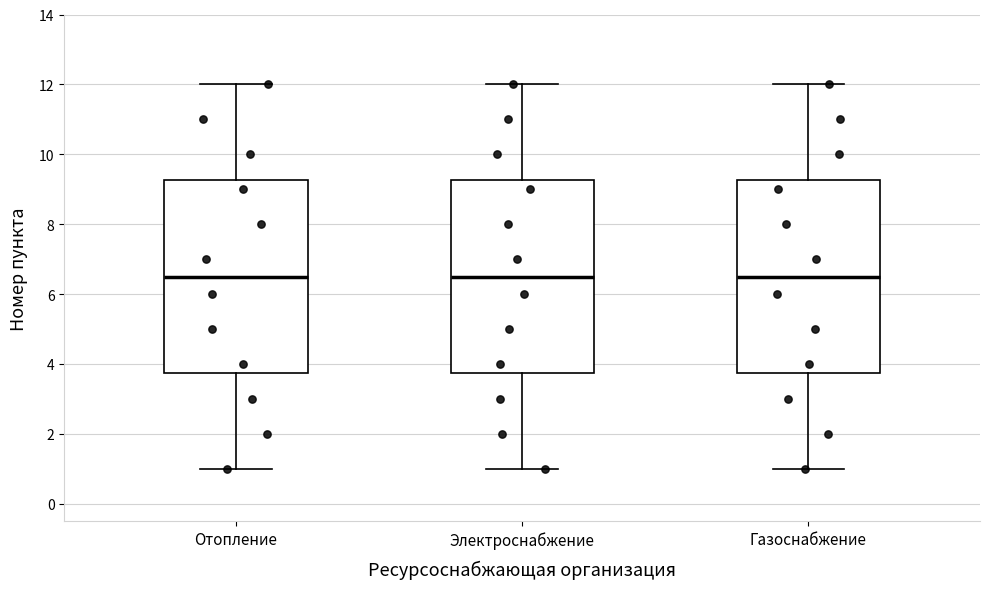

Reading left to right, read every box against the y-axis: the position of its median line, the range the box covers, and the ends of its whiskers. The values are not printed on the chart, so give them approximately, as read against the axis.

Отопление: median 6.6, box 3.8 to 9.2, whiskers 1.0 to 12.0
Электроснабжение: median 6.6, box 3.8 to 9.2, whiskers 1.0 to 12.0
Газоснабжение: median 6.6, box 3.8 to 9.2, whiskers 1.0 to 12.0